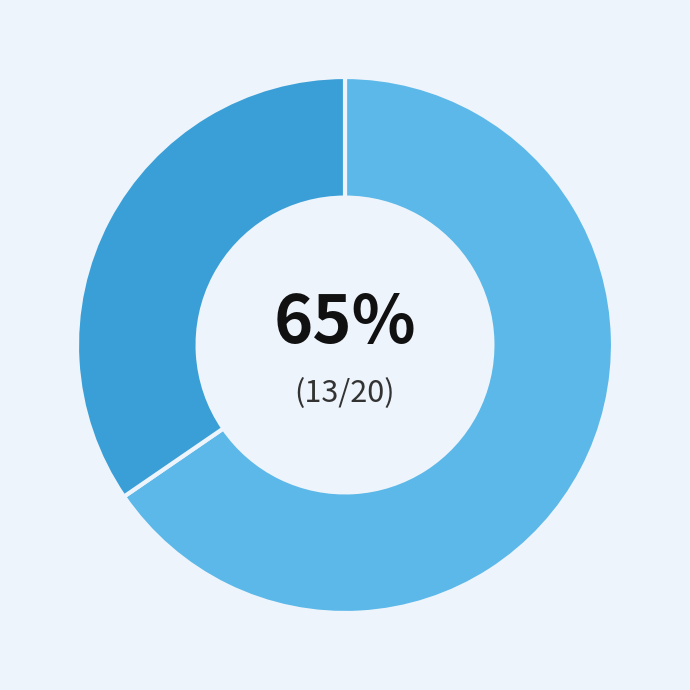

How many slices are in this pie chart?

2